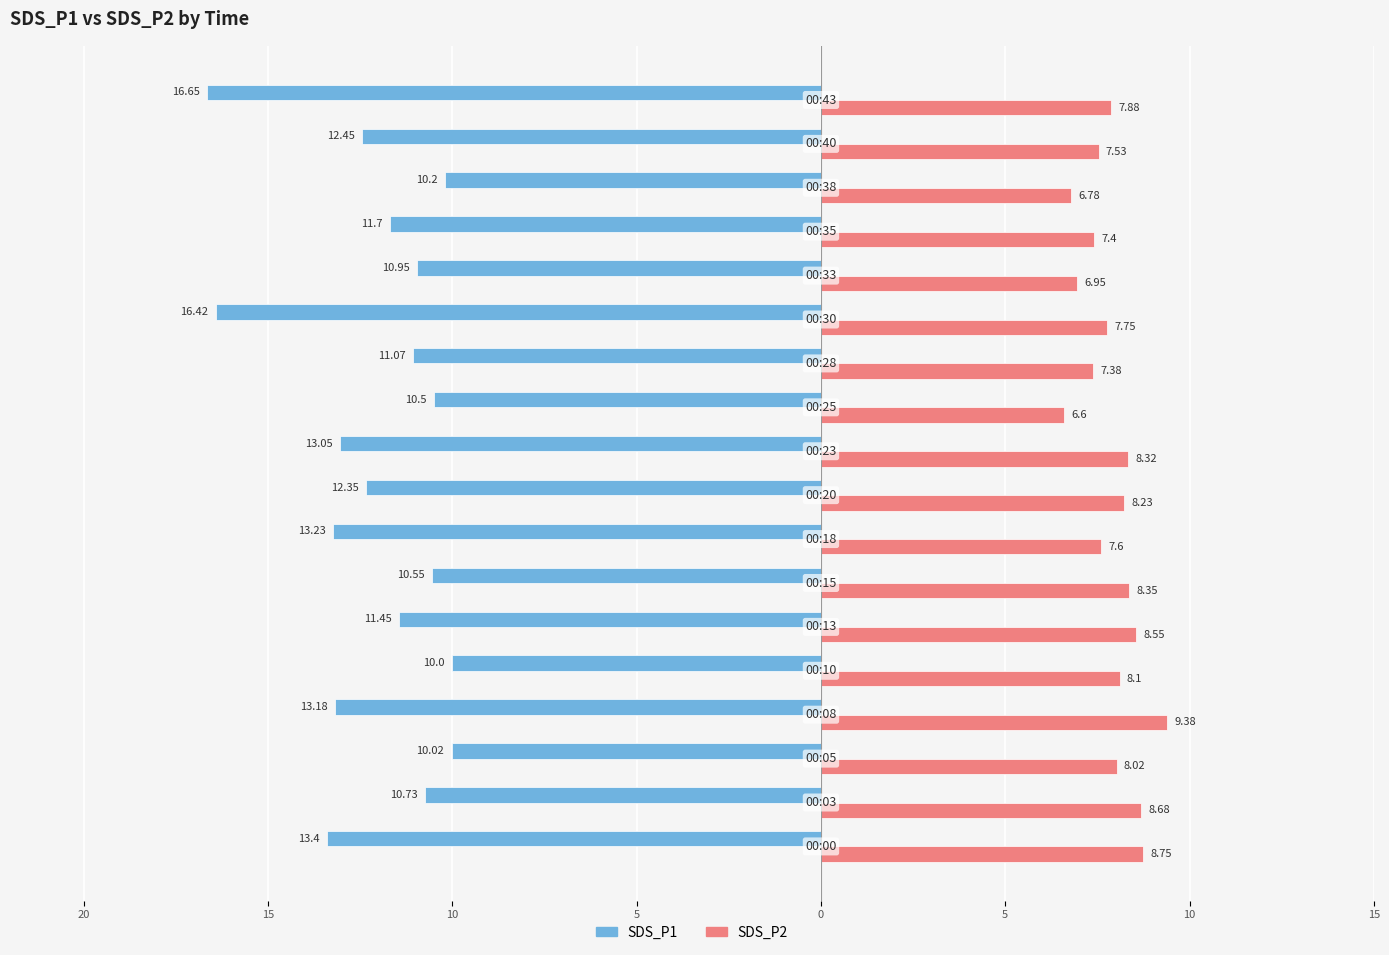

What is the sum of all SDS_P2 values?

142.2